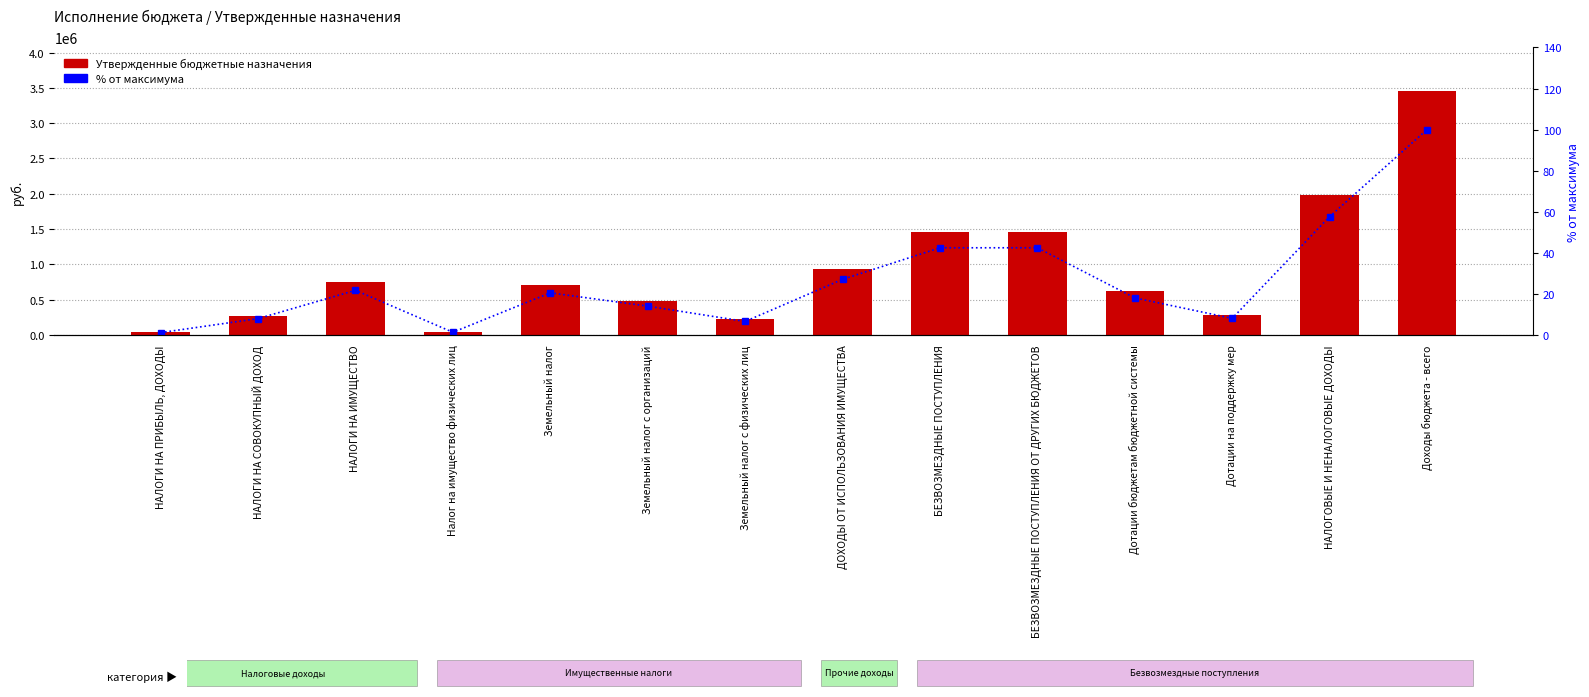

Rank the series at Земельный налог с организаций from lowest to highest value.

% от максимума, Утвержденные бюджетные назначения